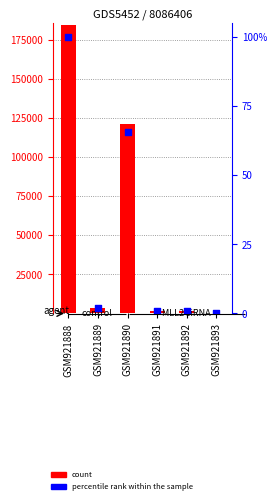

At how many categories does at least one series exceed 86765?

2